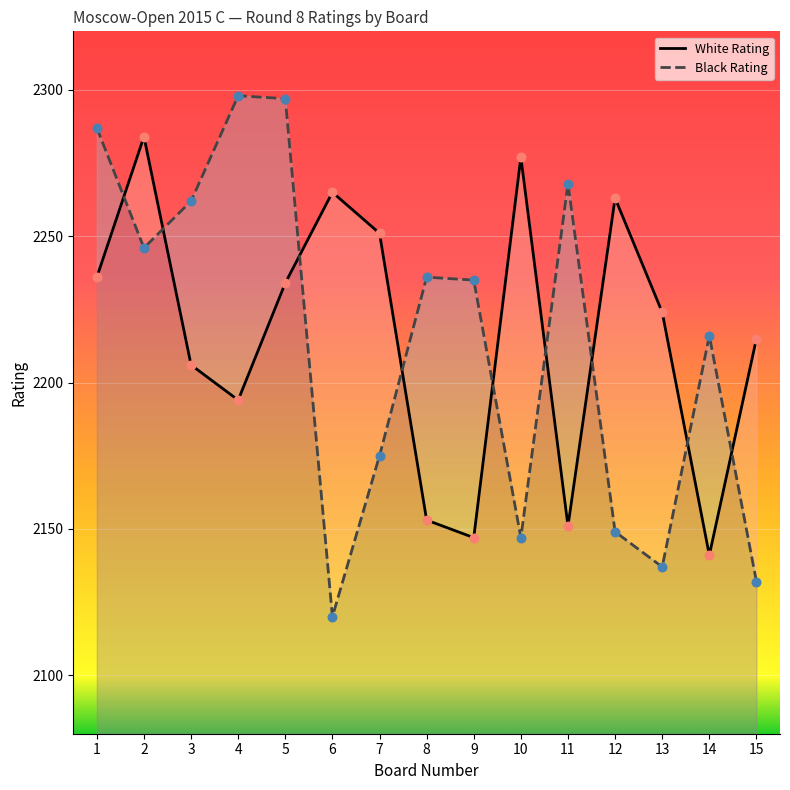

What are all the series names shown in the legend?

White Rating, Black Rating